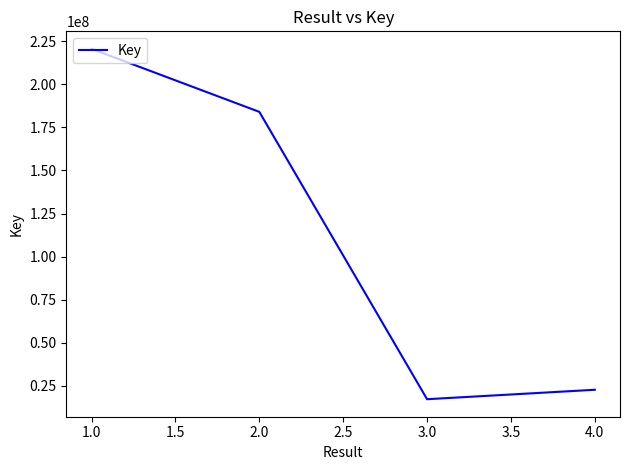

True or false: the data has more than 1 interior local peaks.

False